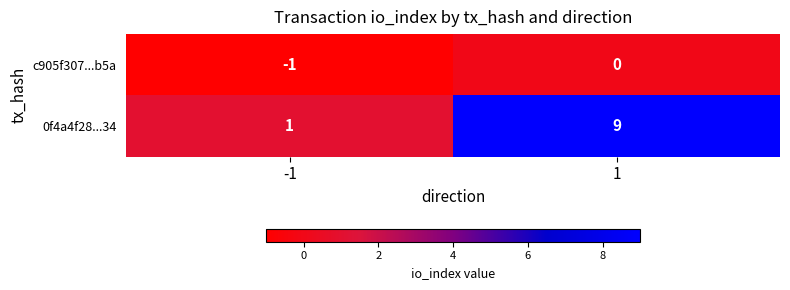

At which category is the sum across all series the highest?

1